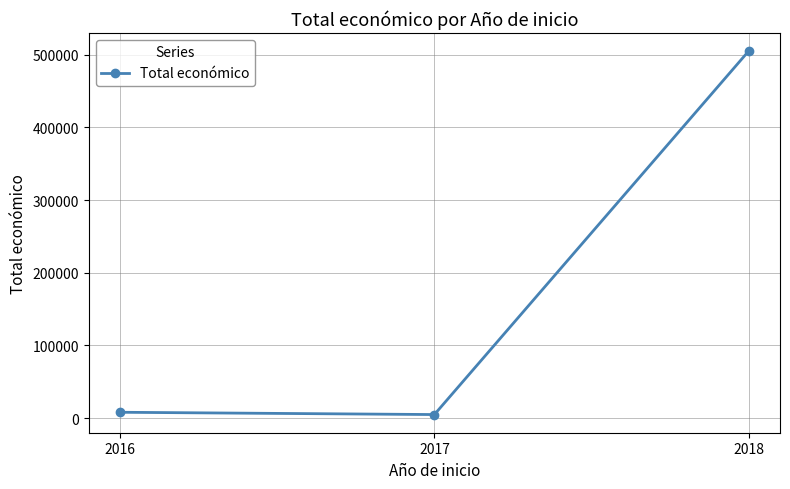

What is the difference between the maximum and minimum values?

499942.5